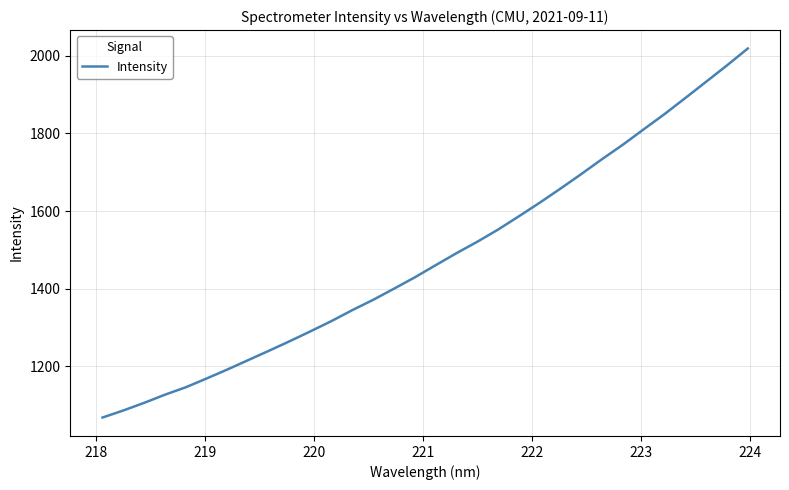

Is this an area chart (filled region under the line)?

No